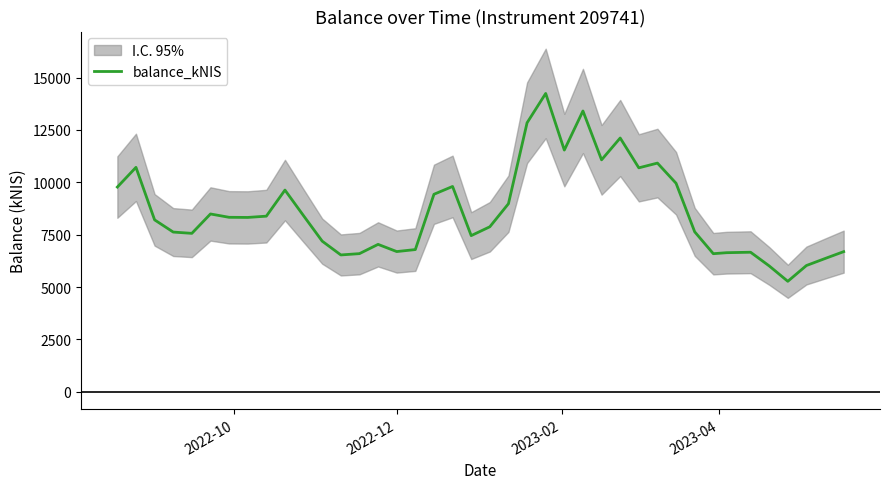

How many values are below 8323?

20